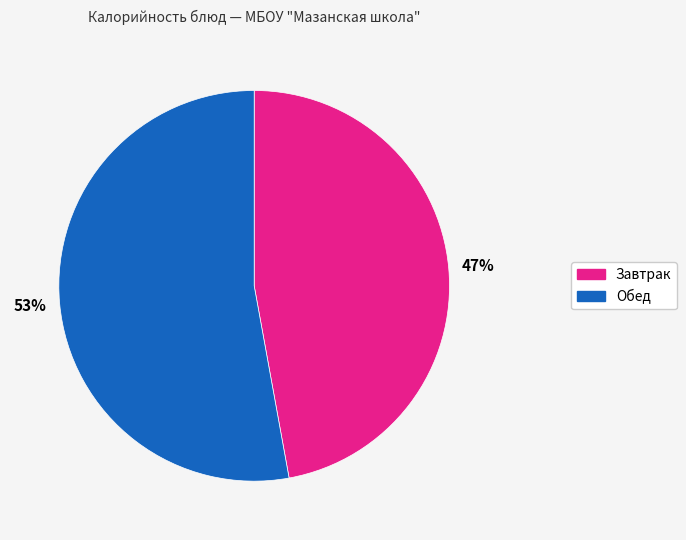

To the nearest percent, what percentage of the pie is Обед?

53%